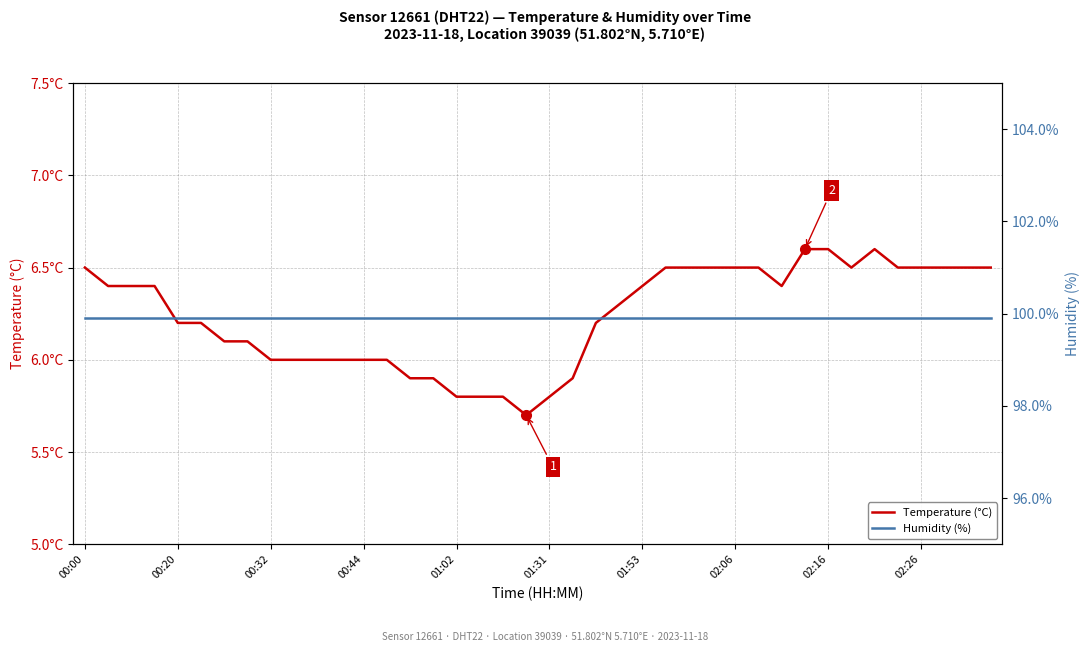

True or false: Humidity (%) and Temperature (°C) intersect in this chart.

False